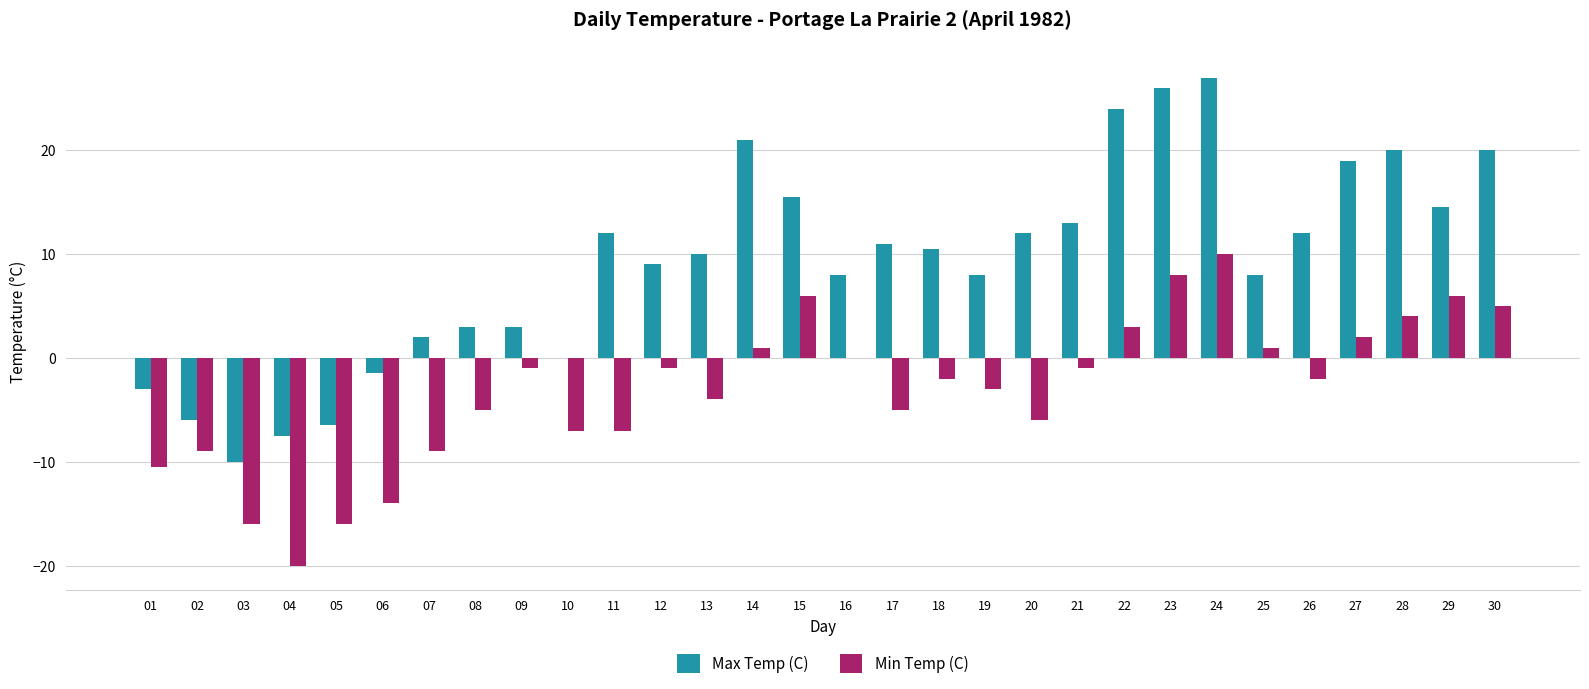

Reading left to right, extract all data points from this chart.

Max Temp (C): 01=-3.0	02=-6.0	03=-10.0	04=-7.5	05=-6.5	06=-1.5	07=2.0	08=3.0	09=3.0	10=0.0	11=12.0	12=9.0	13=10.0	14=21.0	15=15.5	16=8.0	17=11.0	18=10.5	19=8.0	20=12.0	21=13.0	22=24.0	23=26.0	24=27.0	25=8.0	26=12.0	27=19.0	28=20.0	29=14.5	30=20.0
Min Temp (C): 01=-10.5	02=-9.0	03=-16.0	04=-20.0	05=-16.0	06=-14.0	07=-9.0	08=-5.0	09=-1.0	10=-7.0	11=-7.0	12=-1.0	13=-4.0	14=1.0	15=6.0	16=0.0	17=-5.0	18=-2.0	19=-3.0	20=-6.0	21=-1.0	22=3.0	23=8.0	24=10.0	25=1.0	26=-2.0	27=2.0	28=4.0	29=6.0	30=5.0